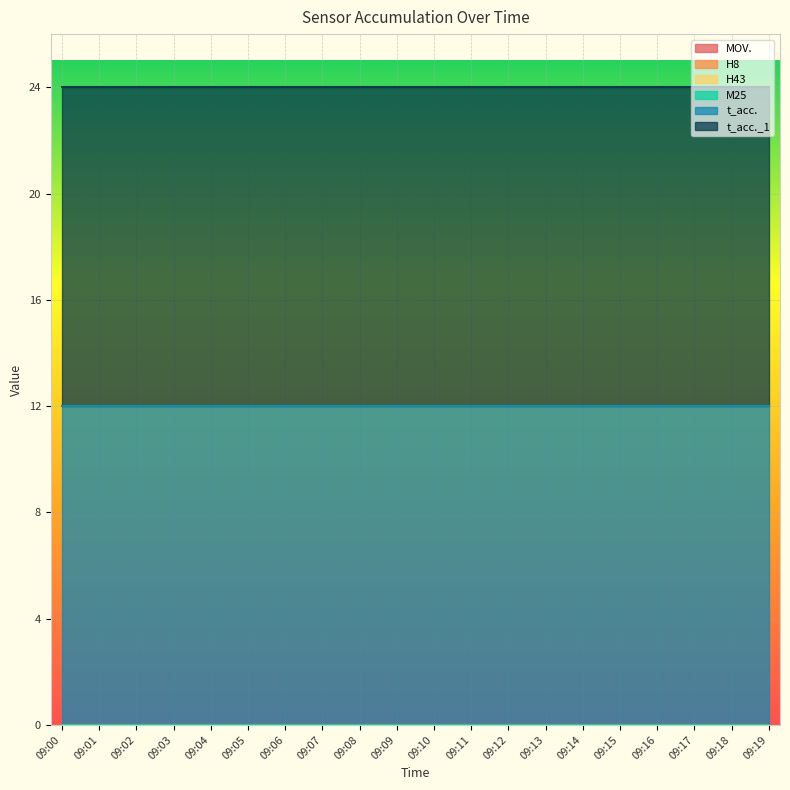

True or false: H8 has more than 2 points higher than both neighbors.

False